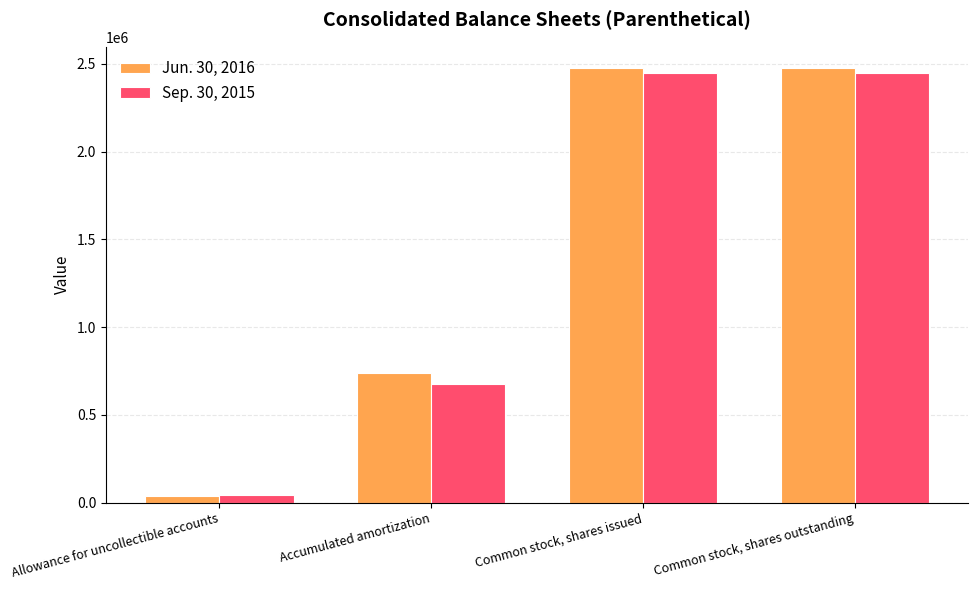

What is the average value of the Sep. 30, 2015 series?

1404749